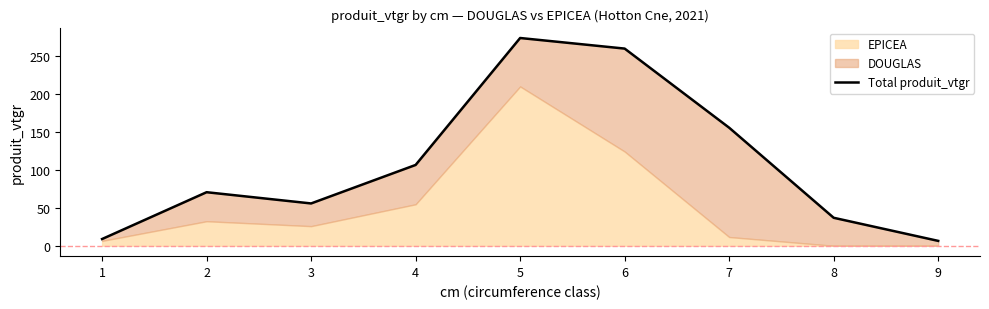

Reading left to right, transcribe all the data shown in this chart.

1=8.9	2=70.4	3=55.6	4=106.2	5=273.1	6=259.2	7=155.2	8=36.8	9=6.4